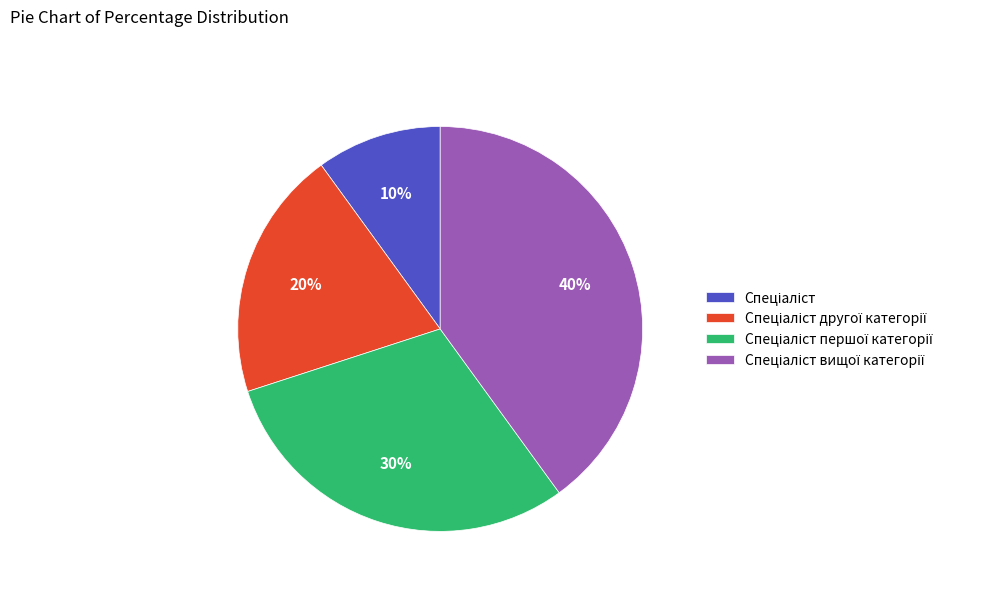

Is there any slice that represents more than half of the pie?

No